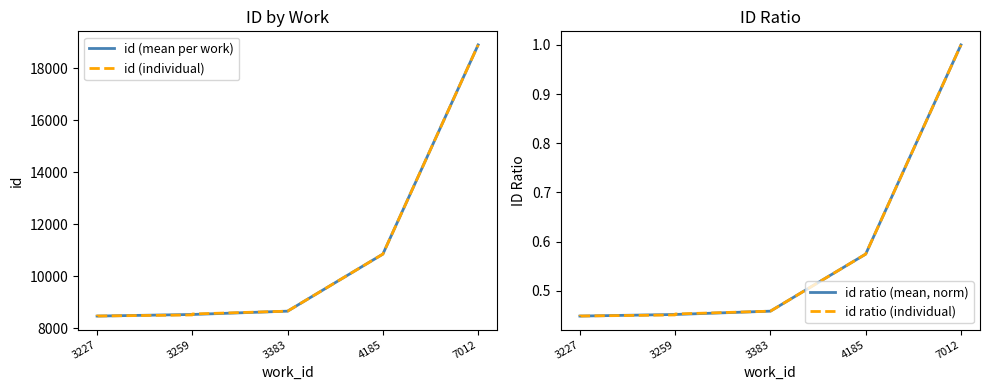

What is the difference between the maximum and second lowest values in the id (normalized) series?

0.6